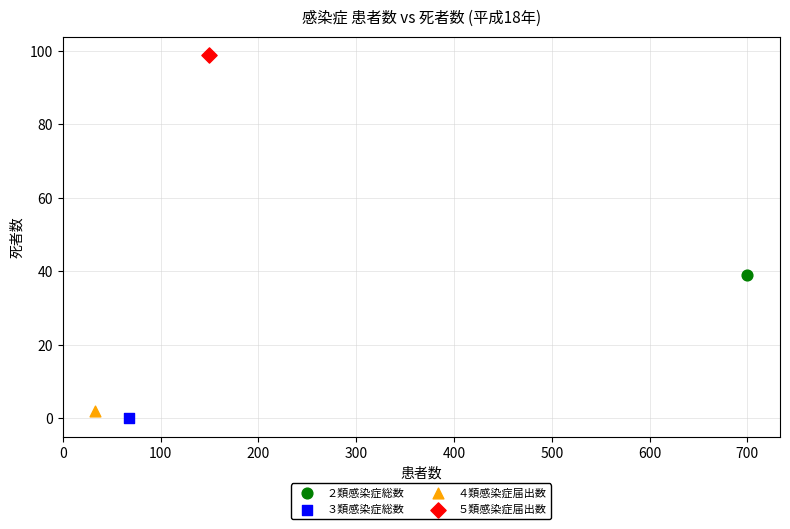

Which series reaches the maximum Y coordinate?

５類感染症届出数